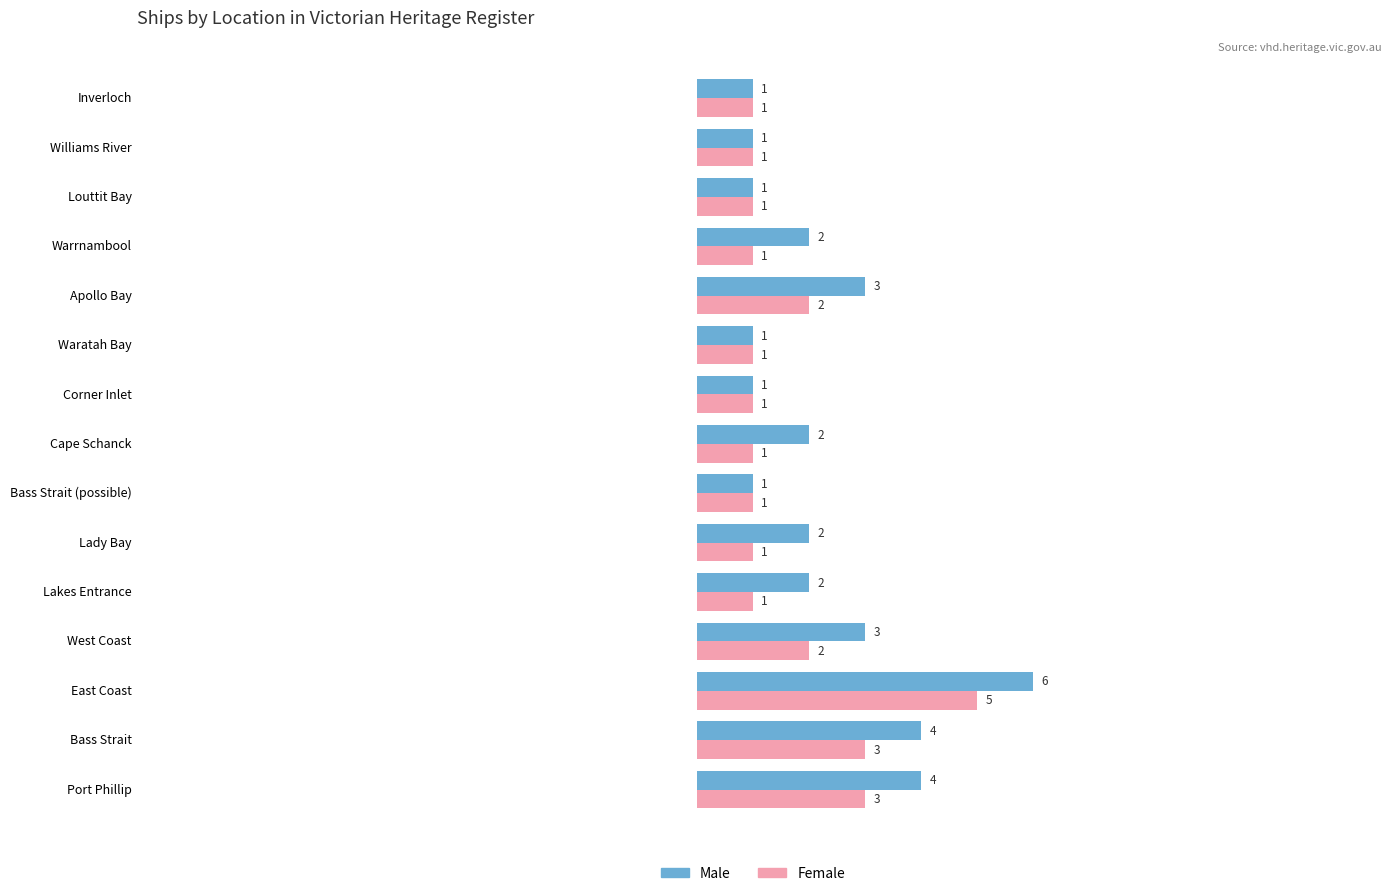

Which category has the highest value across all series?

East Coast